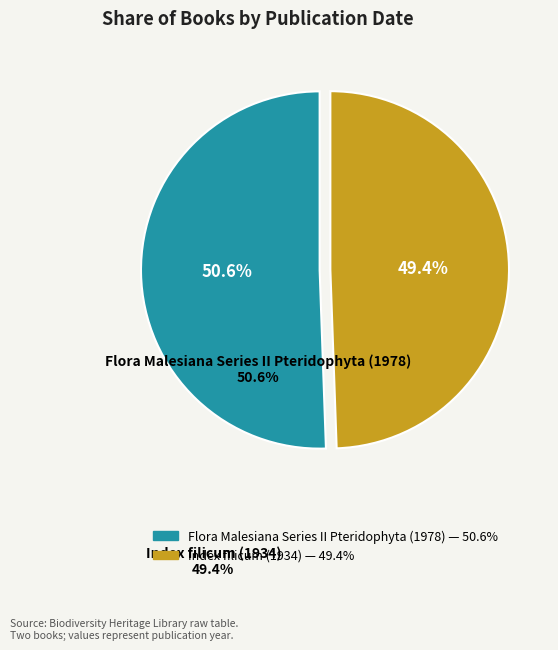

Between Flora Malesiana Series II Pteridophyta (1978) and Index filicum (1934), which is larger?

Flora Malesiana Series II Pteridophyta (1978)